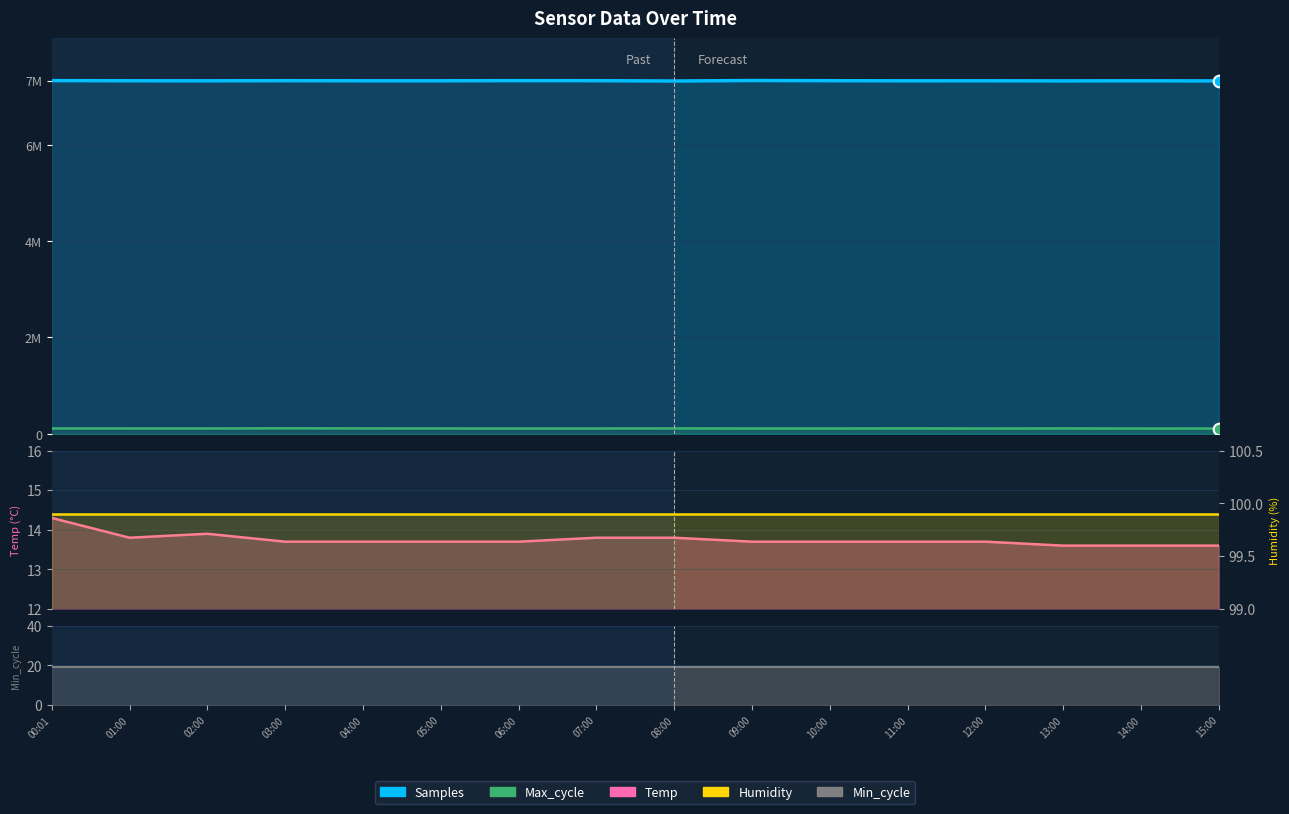

At how many categories does at least one series exceed 5806341?

16